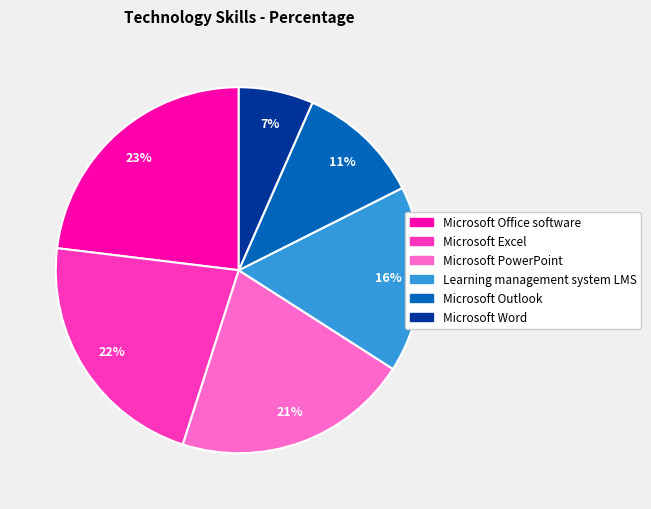

Which category has the smallest portion of the pie?

Microsoft Word